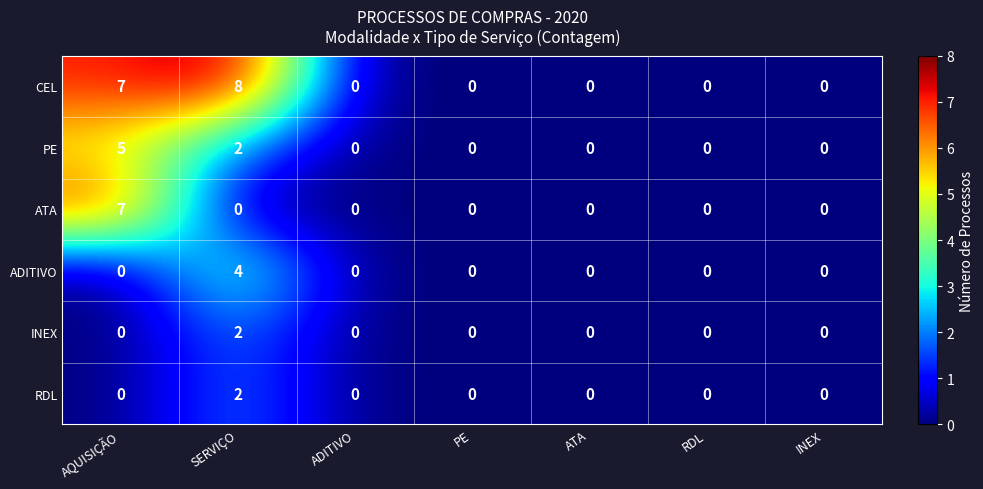

Count the RDL values in the range 0 to 1.

6